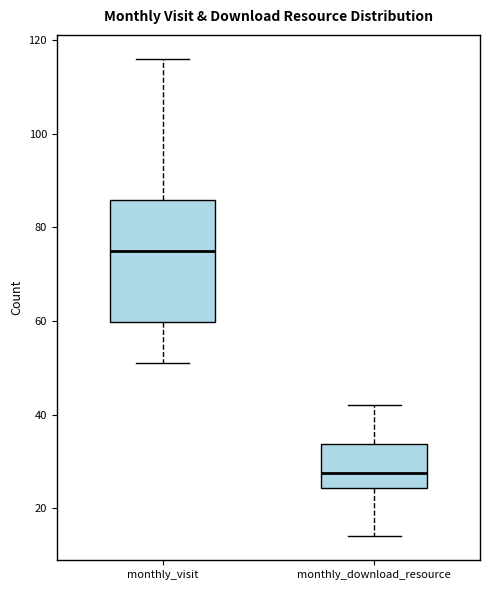

Reading left to right, transcribe this box plot: for each box, give where its median line is, the range the box spans, and where its two whiskers end, as read against the y-axis. The values are not printed on the chart, so give them approximately, as read against the axis.

monthly_visit: median 76, box 60 to 86, whiskers 52 to 116
monthly_download_resource: median 28, box 24 to 34, whiskers 14 to 42